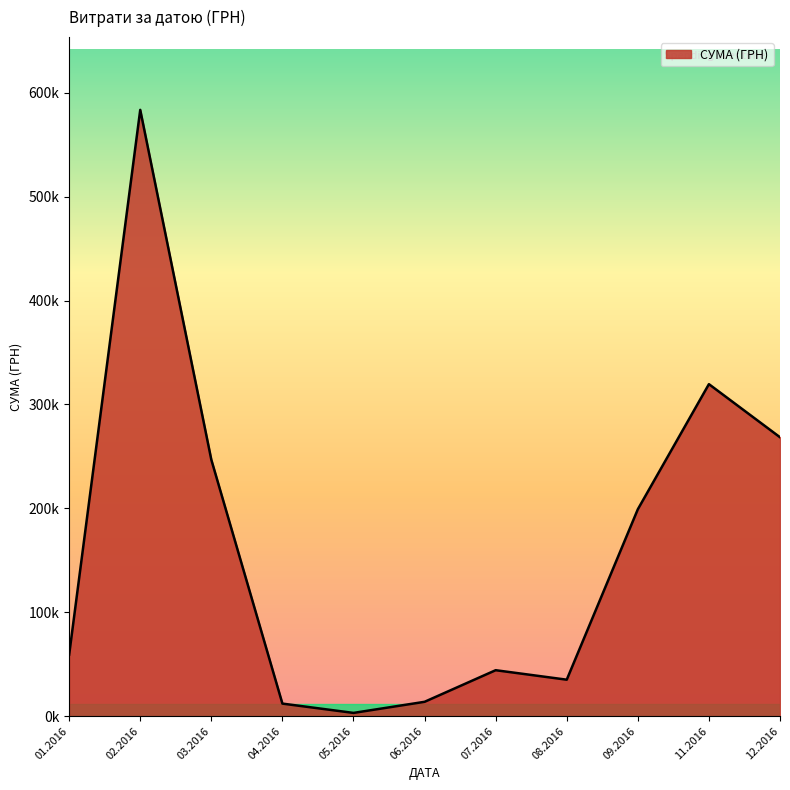

True or false: there are more than 1 points higher than both neighbors.

True